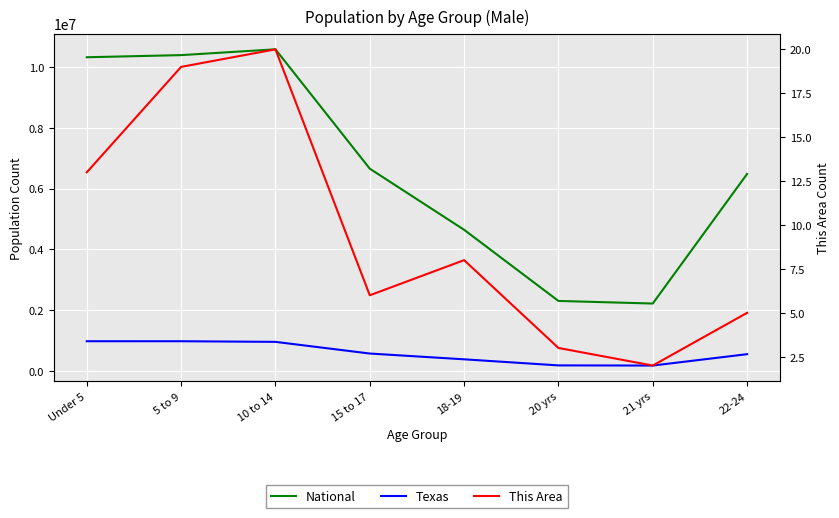

How many interior local peaks does the National series have?

1